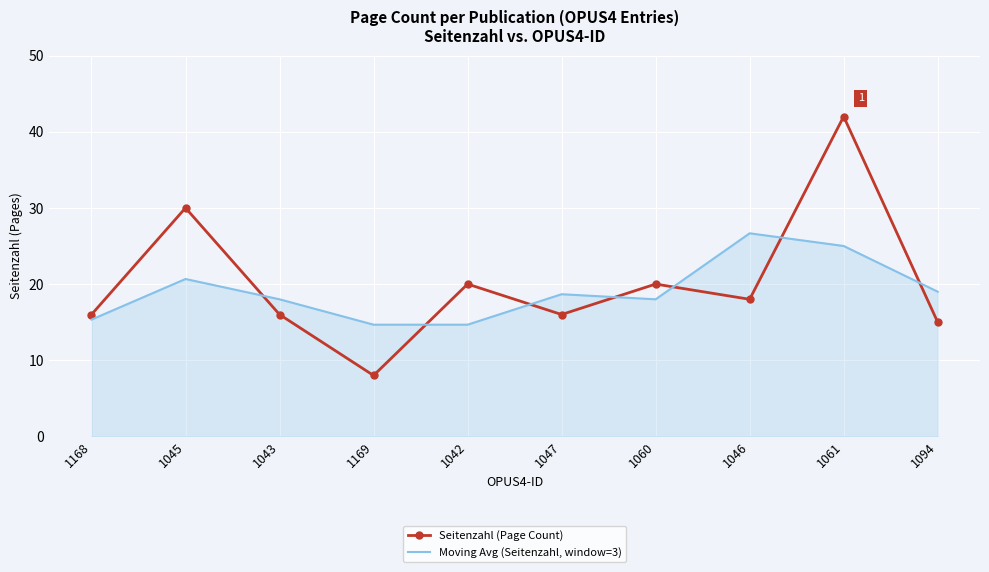

At which category is the sum across all series the highest?

1061